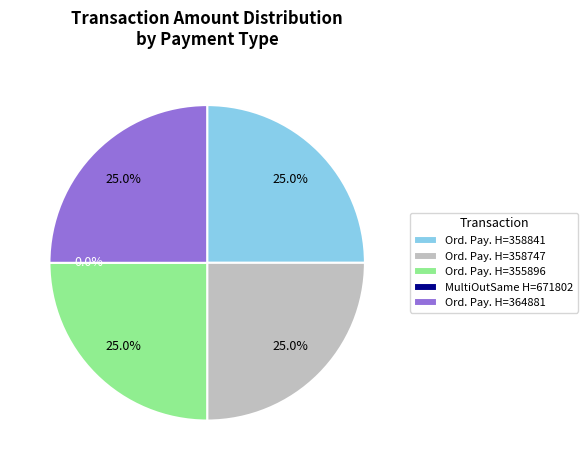

Which has a higher value, Ordinary Payment (358747) or Ordinary Payment (358841)?

Ordinary Payment (358747)